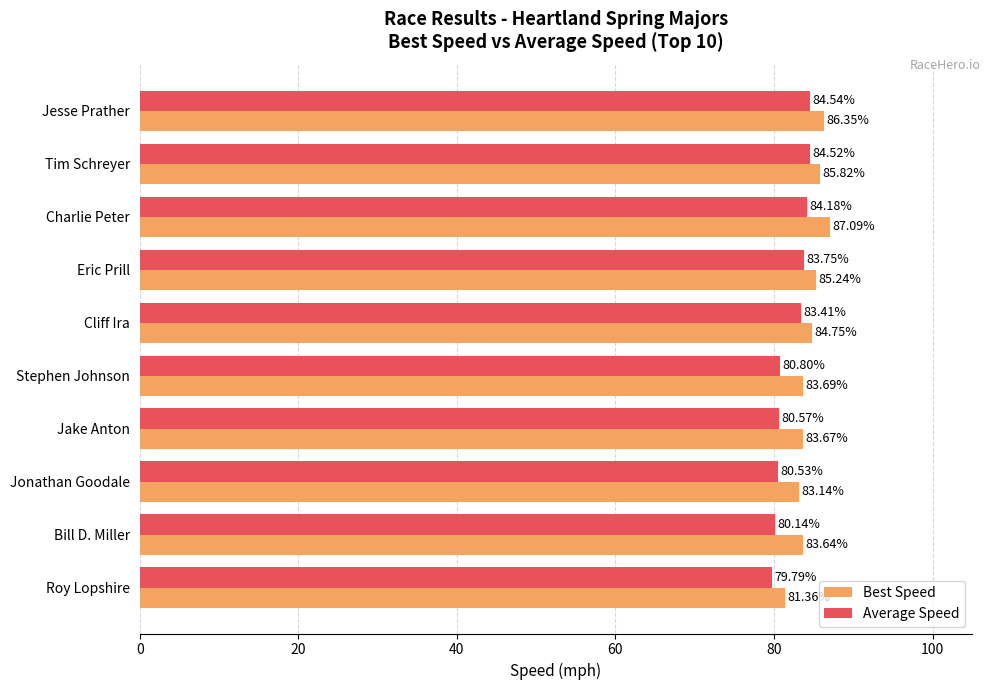

List the labels in order of Average Speed value, smallest first.

Roy Lopshire, Bill D. Miller, Jonathan Goodale, Jake Anton, Stephen Johnson, Cliff Ira, Eric Prill, Charlie Peter, Tim Schreyer, Jesse Prather